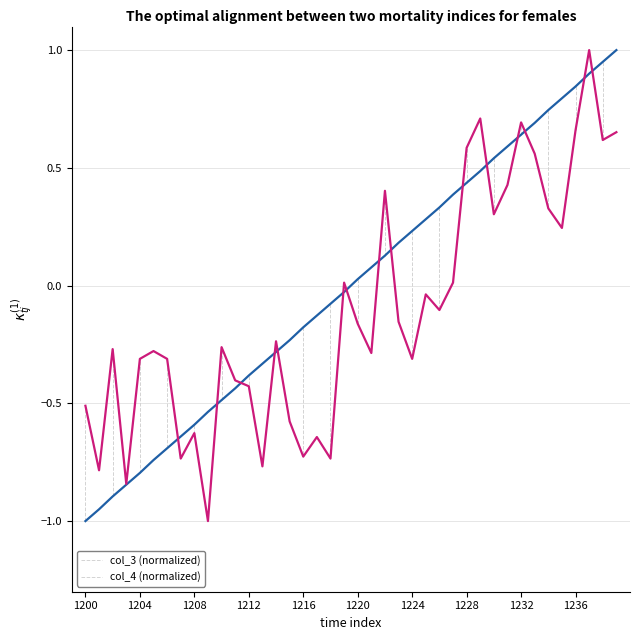

Does the chart display data point markers on the line(s)?

No